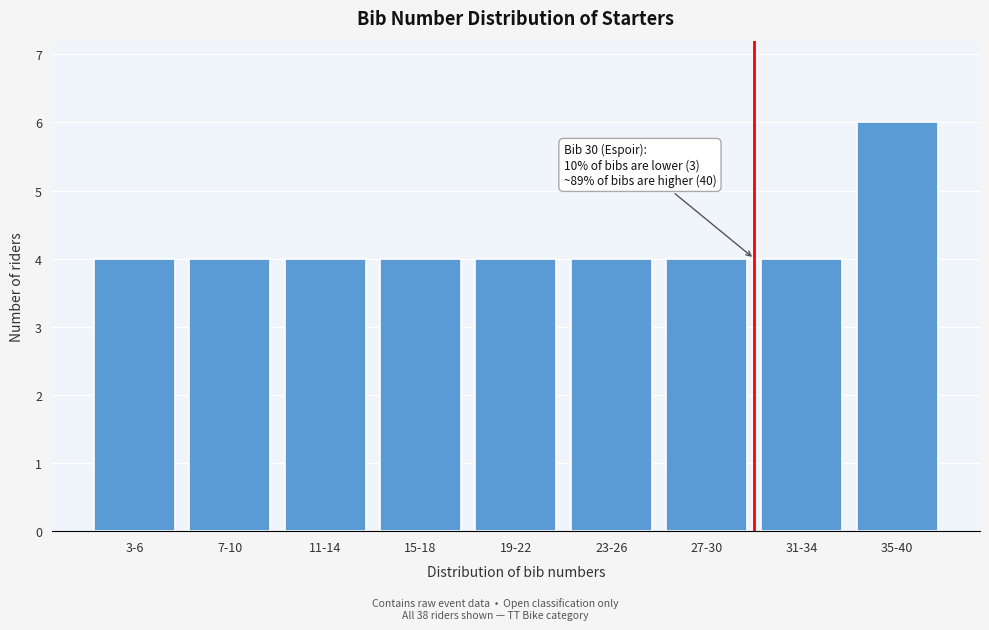

Reading left to right, list all the values displayed in this chart.

3-6=4	7-10=4	11-14=4	15-18=4	19-22=4	23-26=4	27-30=4	31-34=4	35-40=6